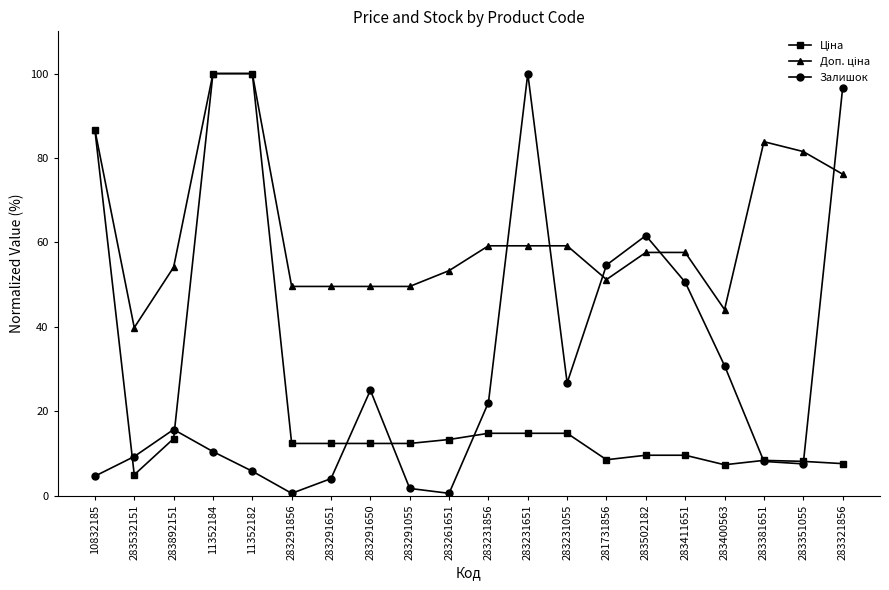

At which category does Залишок reach its first local peak?

283892151